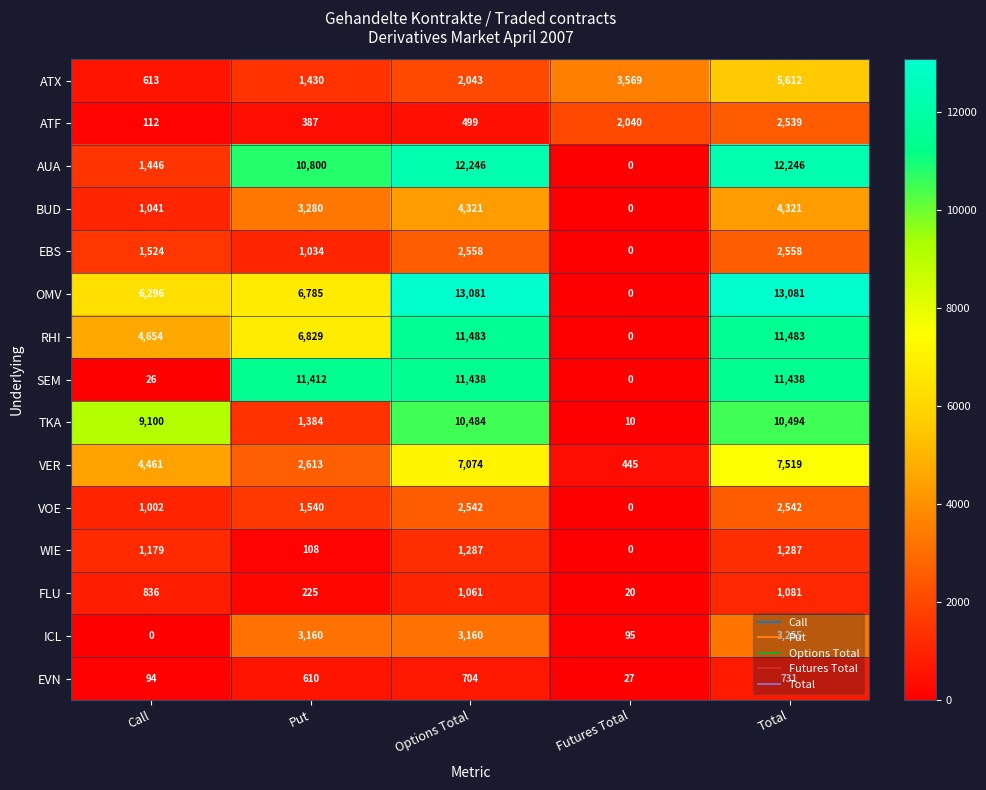

What is the average value of the VOE series?

1525